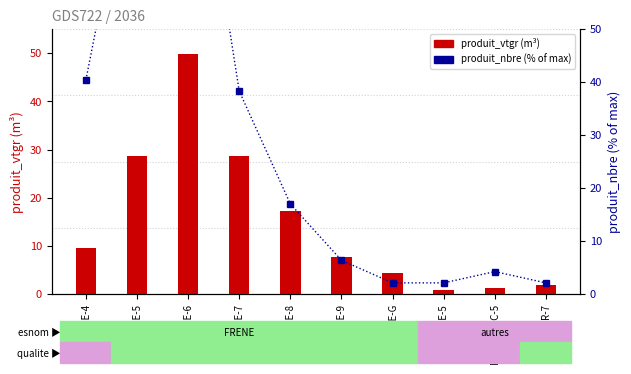

List the labels in order of produit_vtgr (m³) value, smallest first.

CHENE-5, FRENE-SEC-5, PEUPLIER-7, FRENE-G, FRENE-9, FRENE-4, FRENE-8, FRENE-5, FRENE-7, FRENE-6